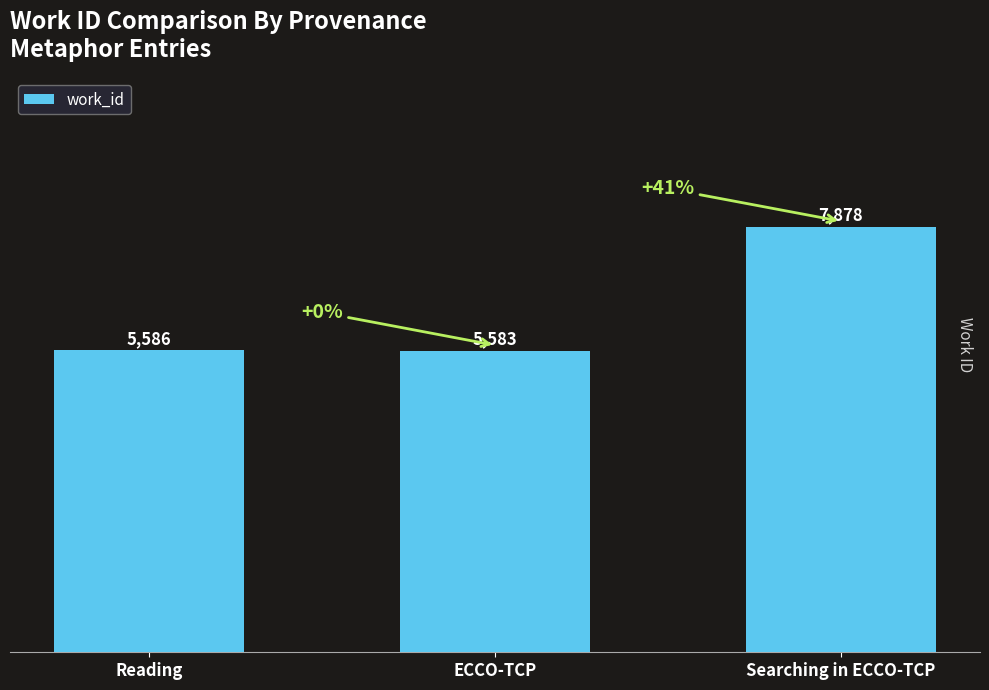

Does the chart contain stacked bars?

No